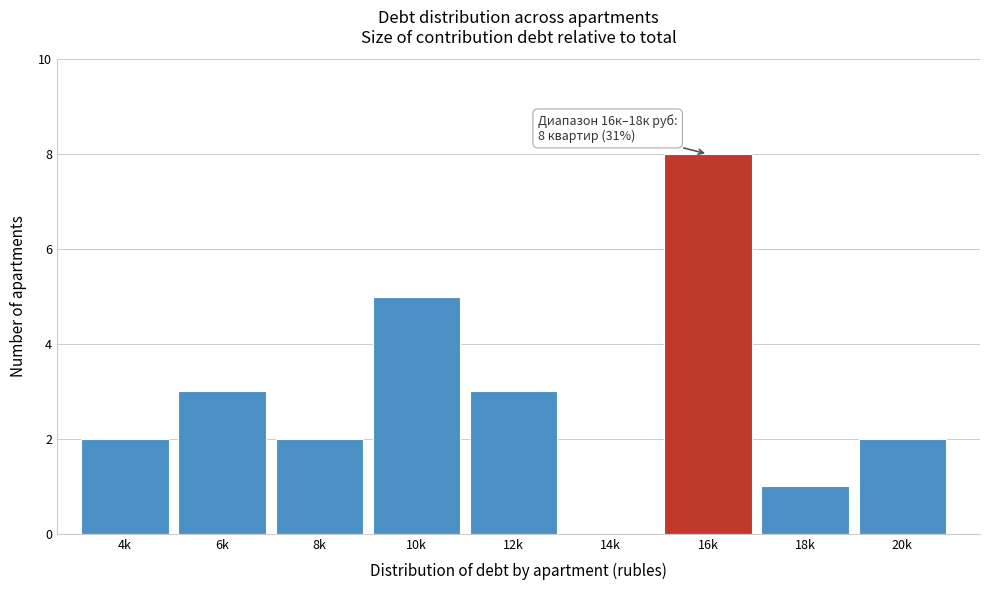

Reading right to left, extract all data points from this chart.

20k=2	18k=1	16k=8	14k=0	12k=3	10k=5	8k=2	6k=3	4k=2